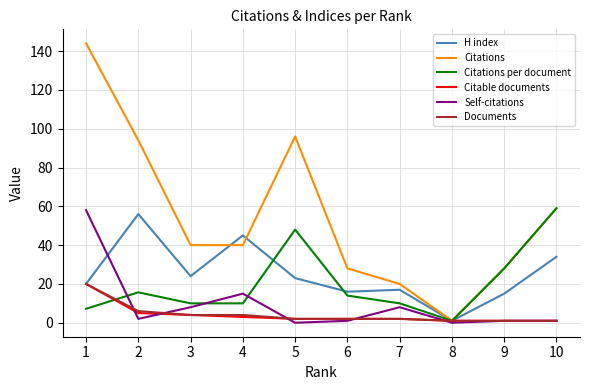

Which series has the widest spread of values?

Citations